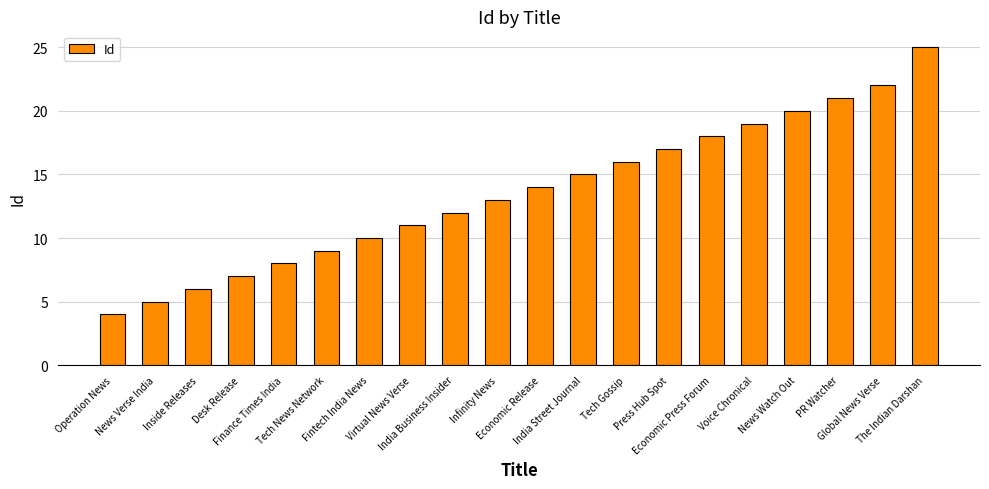

How many series are shown in this chart?

1